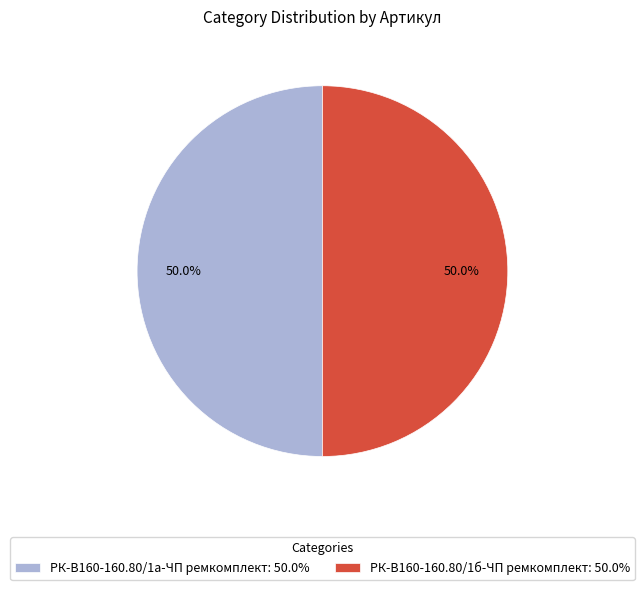

Count the number of slices in the pie.

2